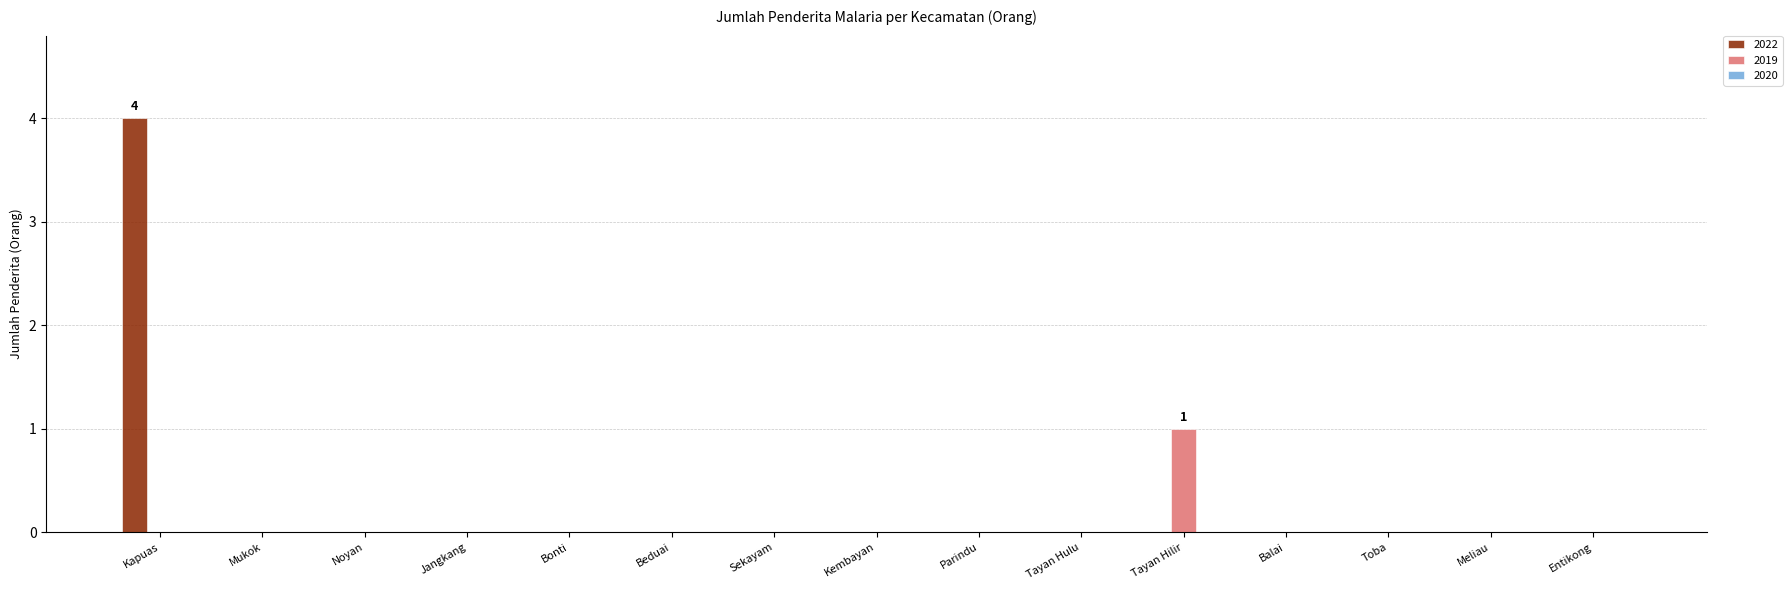

True or false: 2019 has a value of 1 at Kembayan.

False